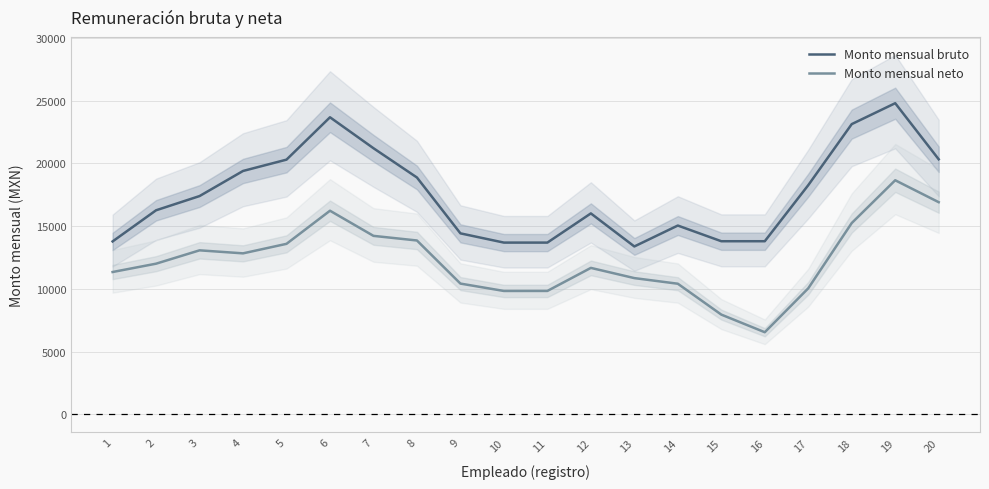

True or false: Monto mensual bruto and Monto mensual neto cross at least once.

False